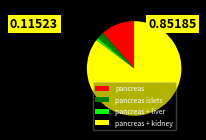

How many slices are in this pie chart?

4